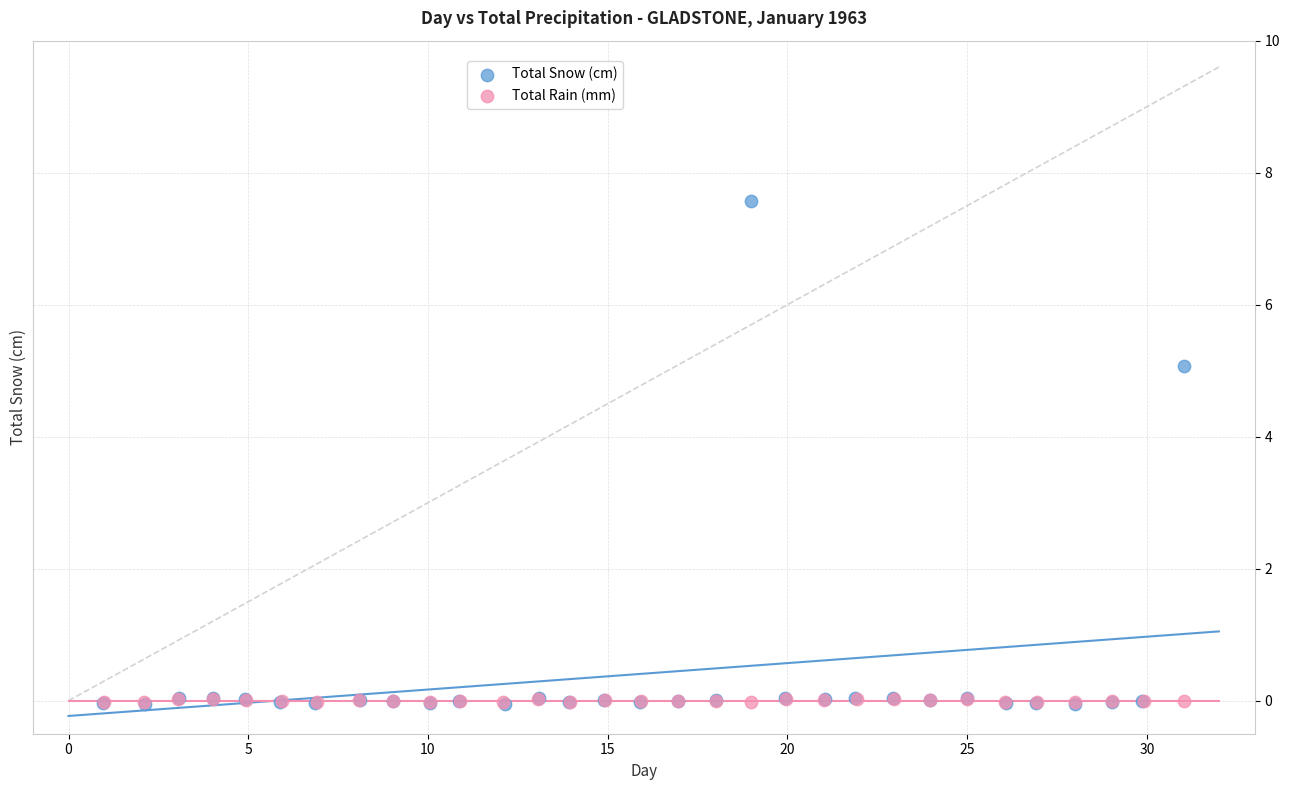

Which series has the widest spread of Y values?

Total Snow (cm)